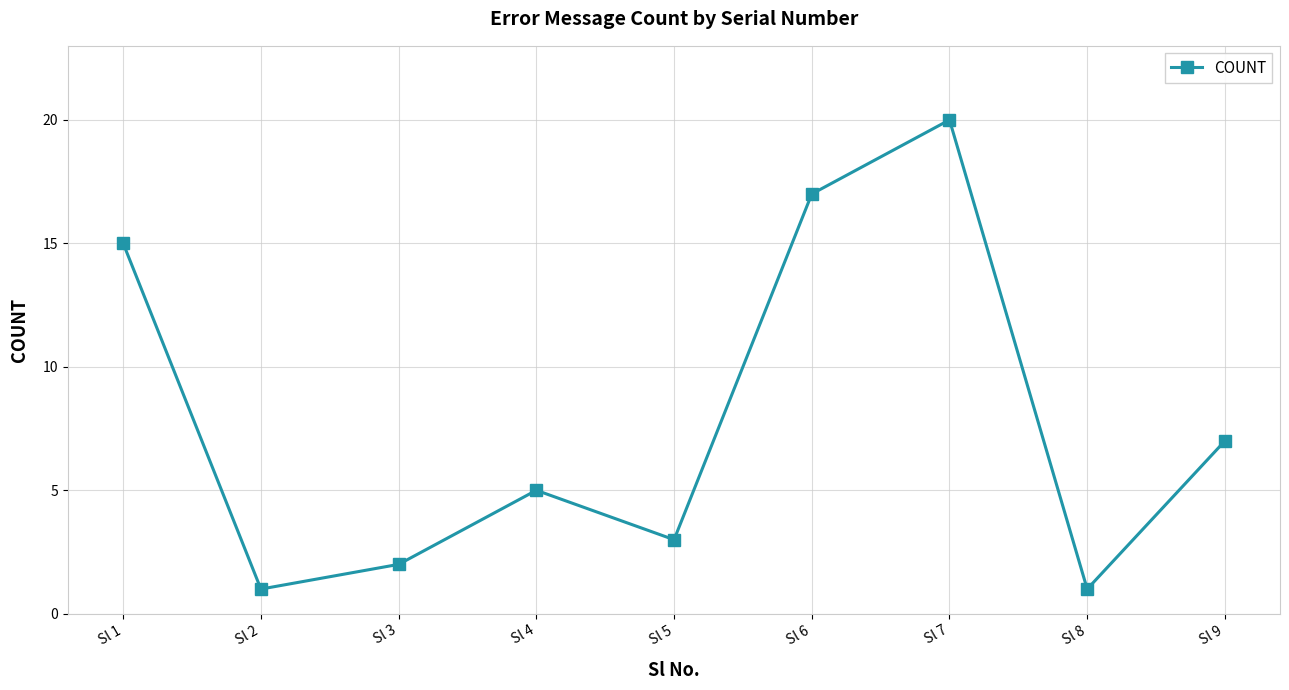

Is it true that the value at Sl 7 is 35?

False